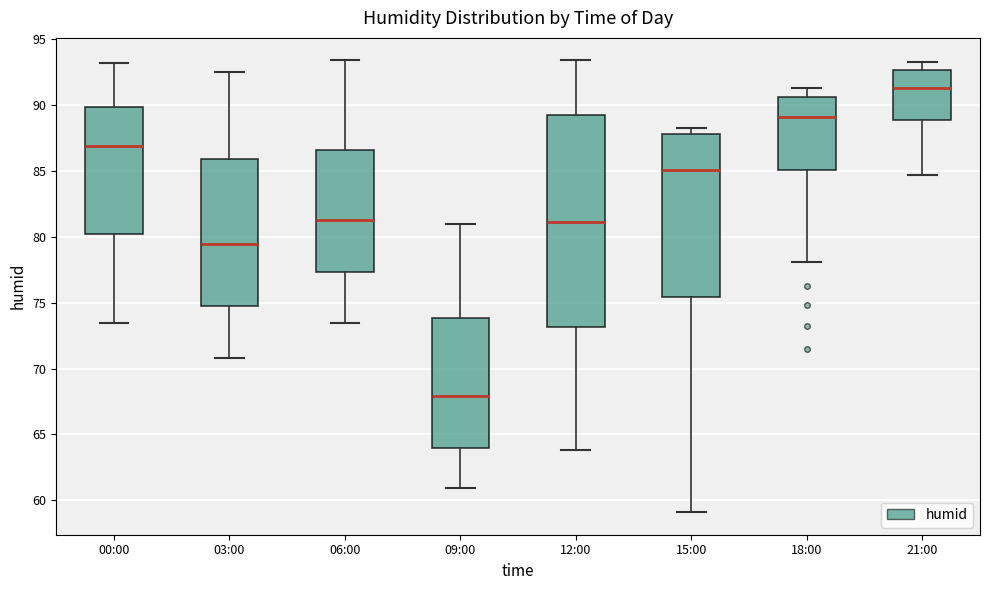

Reading left to right, transcribe this box plot: for each box, give where its median line is, the range the box spans, and where its two whiskers end, as read against the y-axis. The values are not printed on the chart, so give them approximately, as read against the axis.

00:00: median 87.0, box 80.0 to 90.0, whiskers 73.5 to 93.0
03:00: median 79.5, box 75.0 to 86.0, whiskers 71.0 to 92.5
06:00: median 81.5, box 77.5 to 86.5, whiskers 73.5 to 93.5
09:00: median 68.0, box 64.0 to 74.0, whiskers 61.0 to 81.0
12:00: median 81.0, box 73.0 to 89.5, whiskers 64.0 to 93.5
15:00: median 85.0, box 75.5 to 88.0, whiskers 59.0 to 88.5
18:00: median 89.0, box 85.0 to 90.5, whiskers 78.0 to 91.5
21:00: median 91.5, box 89.0 to 92.5, whiskers 84.5 to 93.5